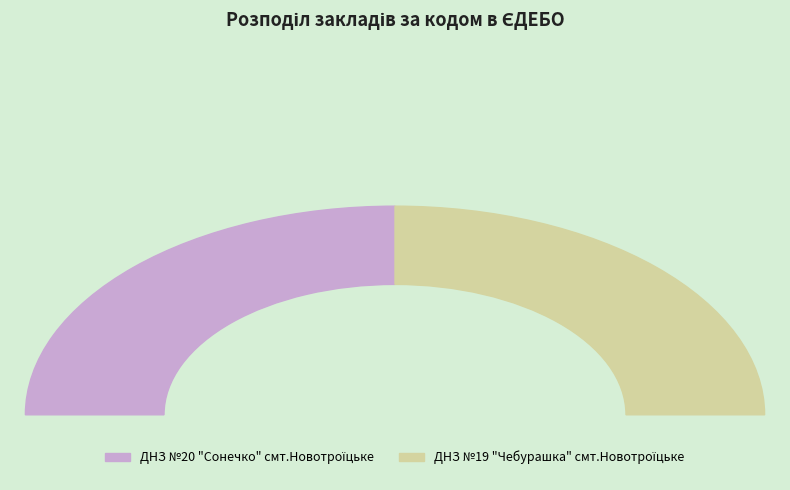

Which category accounts for the majority?

ДНЗ №20 "Сонечко" смт.Новотроїцьке